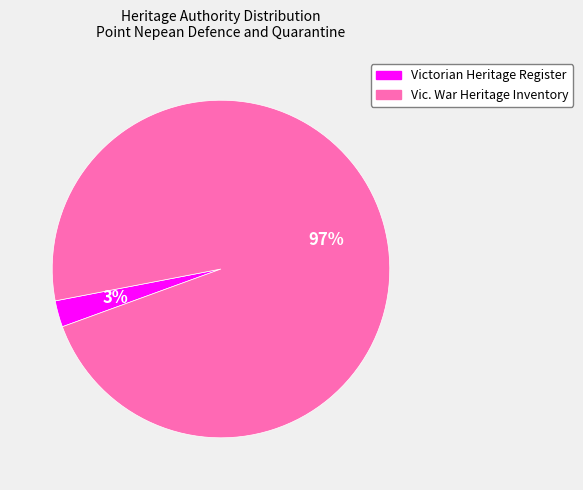

Is there any slice that represents more than half of the pie?

Yes